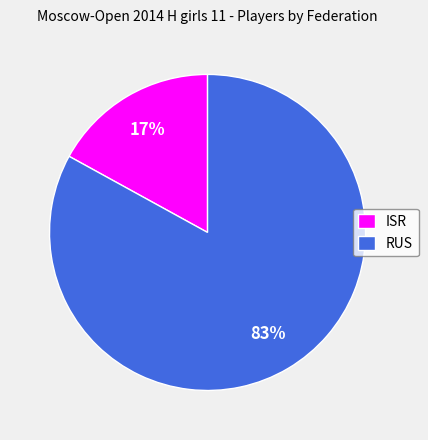

Between ISR and RUS, which is larger?

RUS